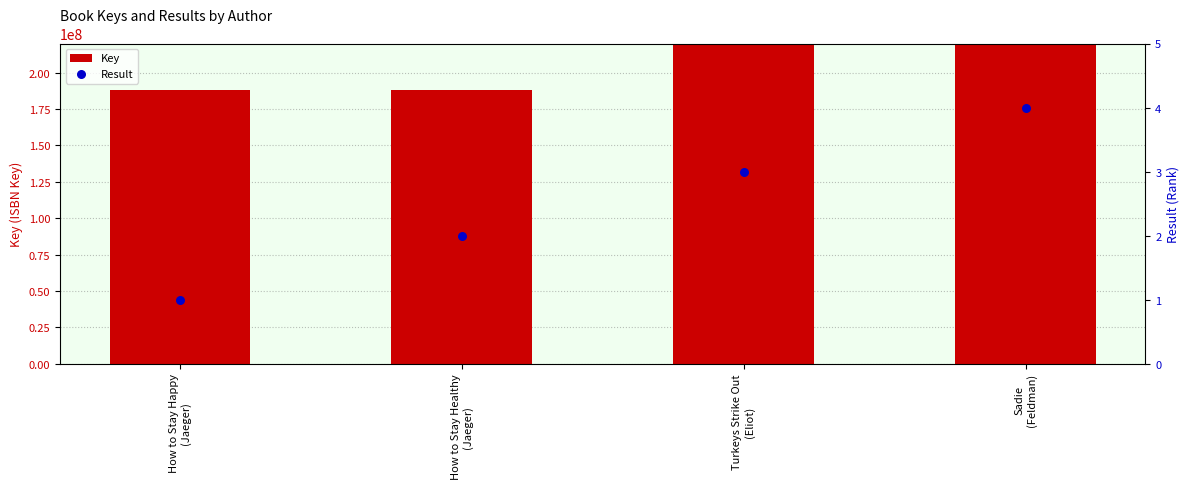

Which series has the largest Y range (max minus min)?

Key